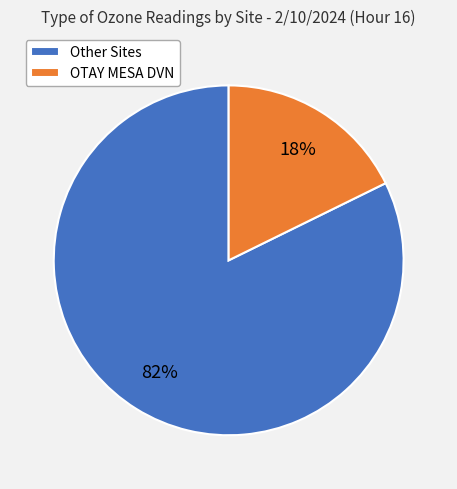

Is the sum of OTAY MESA DVN and Other Sites greater than half?

Yes